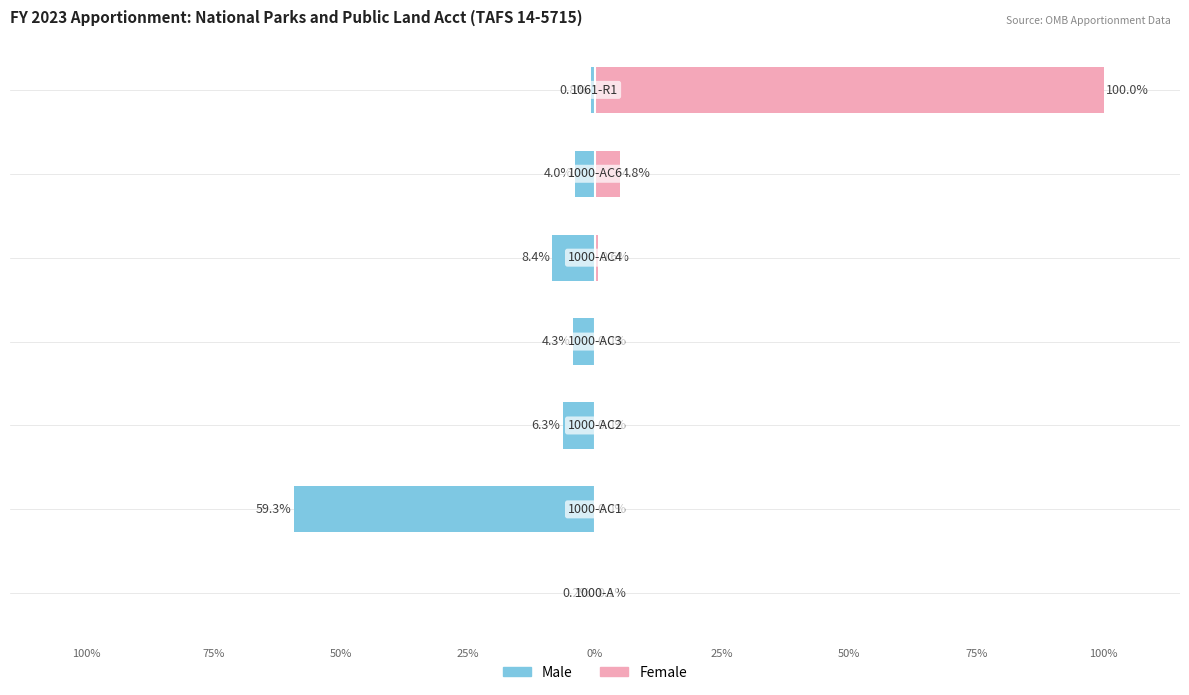

What is the difference between the highest and lowest values at 75%?

59.3